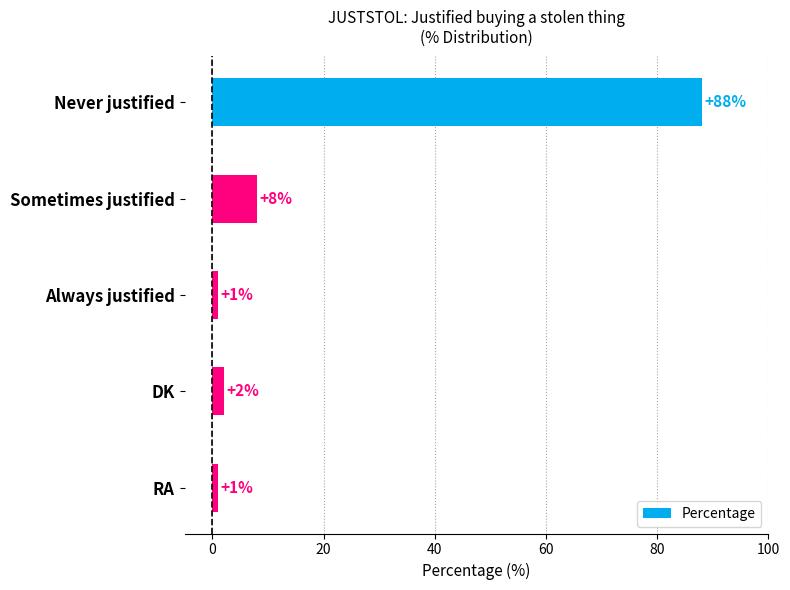

What is the sum of all values?

100